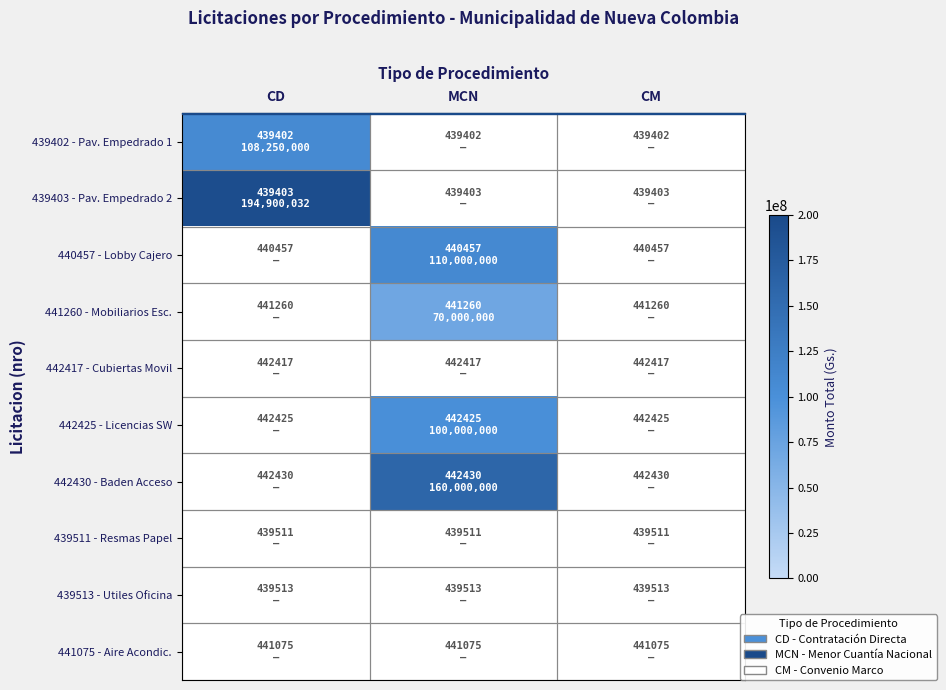

How many data points does each series have?

3